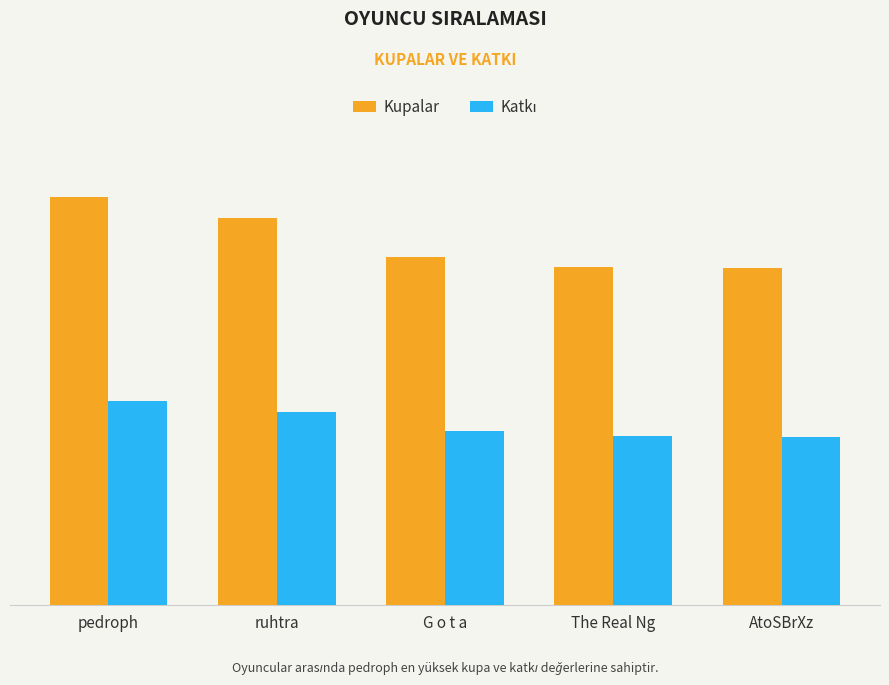

How many values in the Kupalar series are below 5420?

2